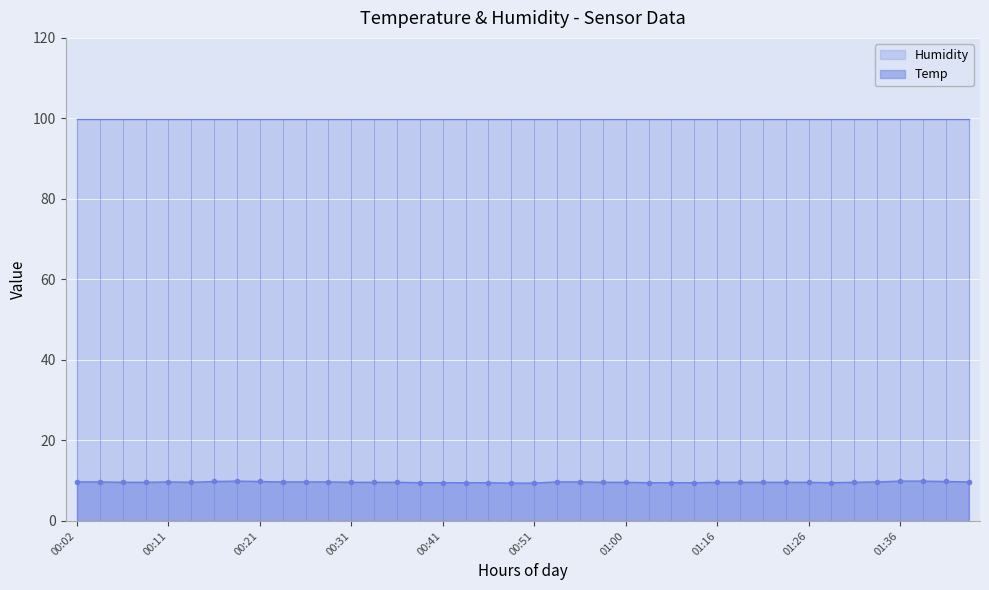

What is the average value?

9.6